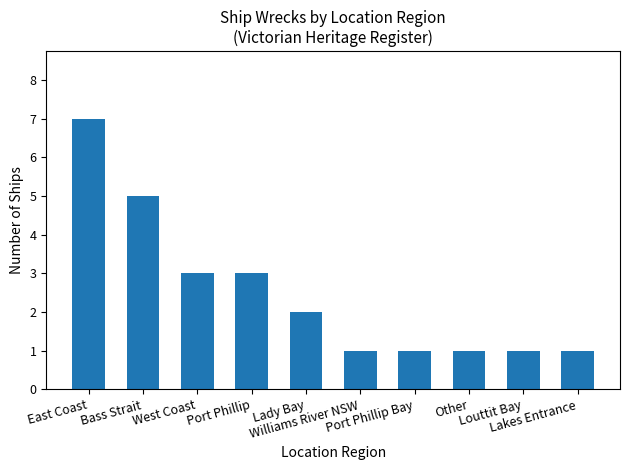

Reading left to right, list all the values displayed in this chart.

East Coast=7	Bass Strait=5	West Coast=3	Port Phillip=3	Lady Bay=2	Williams River NSW=1	Port Phillip Bay=1	Other=1	Louttit Bay=1	Lakes Entrance=1